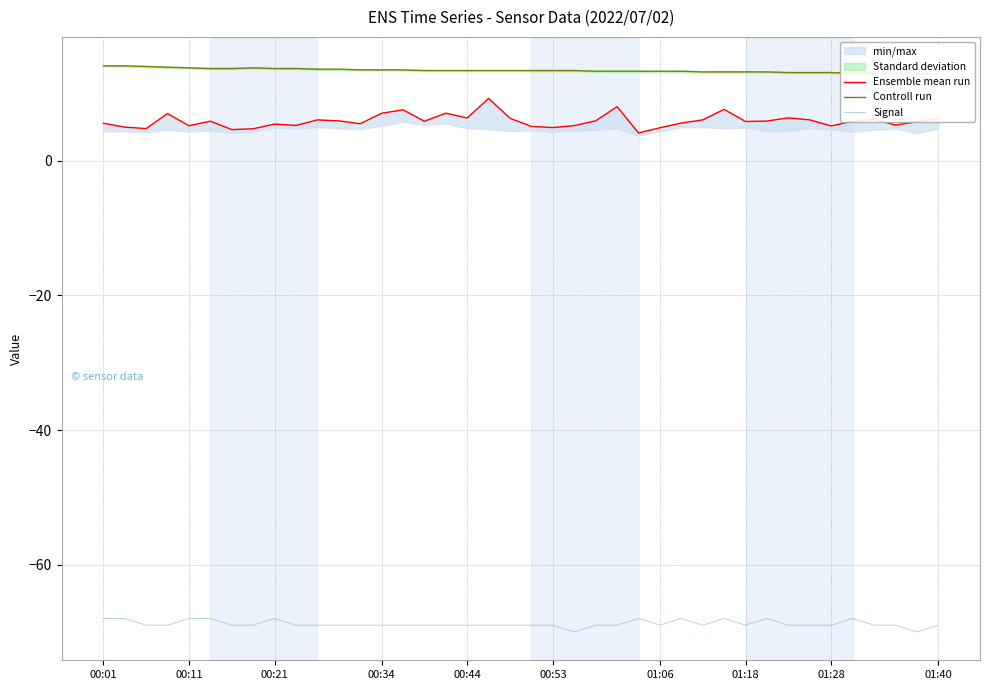

How many data points in Controll run are above 13?

35